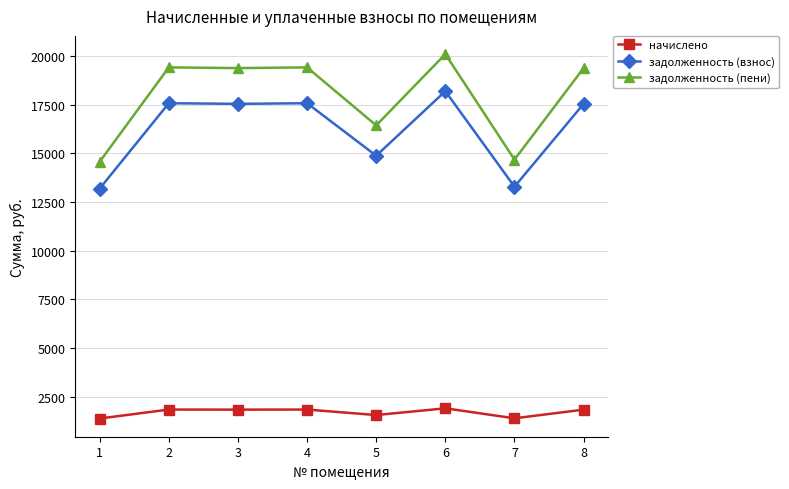

True or false: задолженность (пени) has a value of 22881.5 at 5.

False